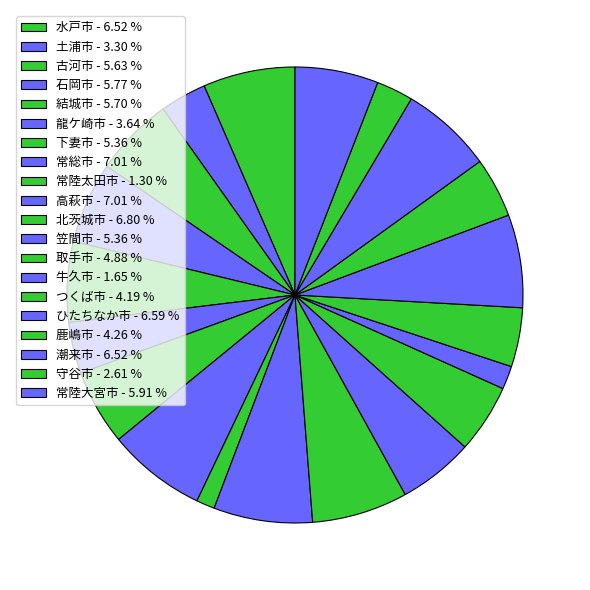

What percentage is the 土浦市 slice, to the nearest percent?

3%